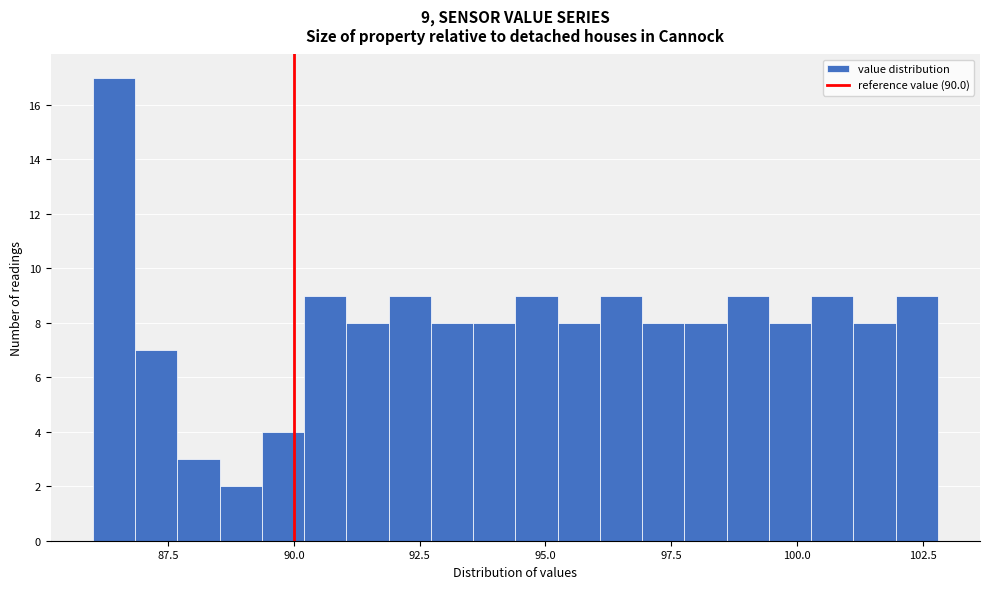

Read against the x-axis, roughly where is the centre of the tallest bar?

86.5